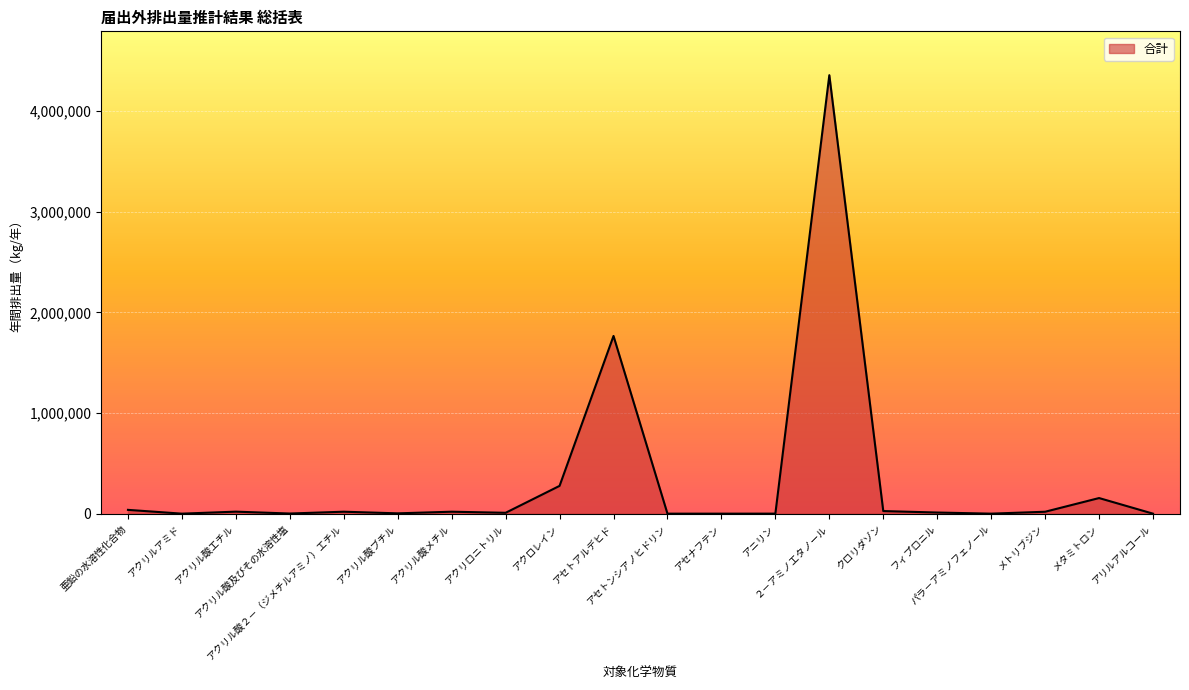

What is the greatest value displayed?

4357246.4